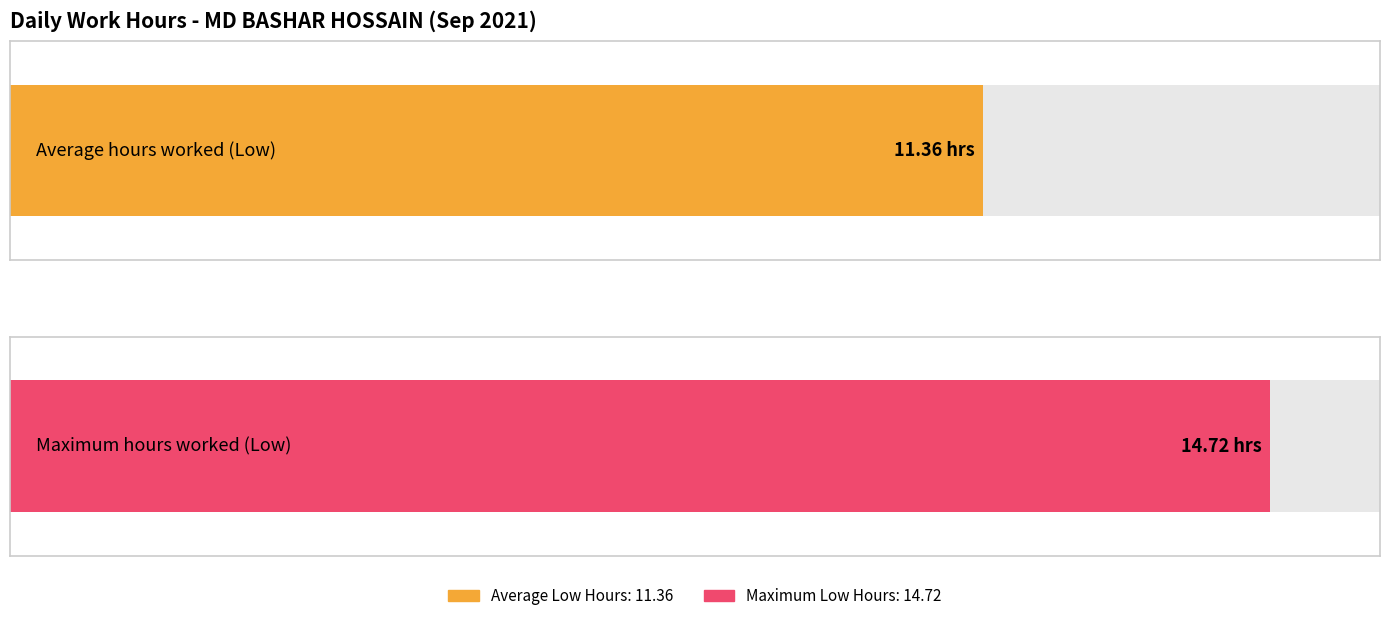

Does the chart contain any negative values?

No